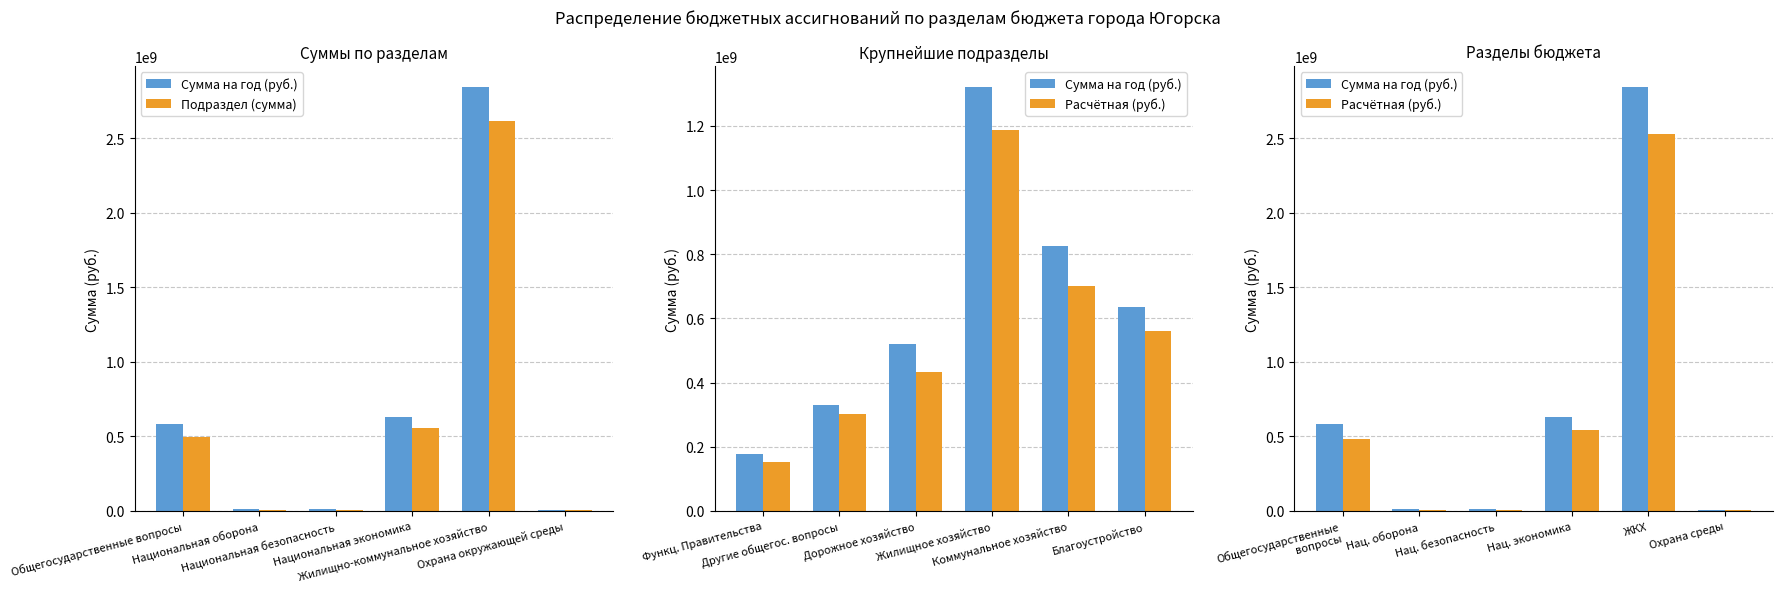

The Сумма на год (руб.) series shows 2841208194.9 at ЖКХ. True or false?

True